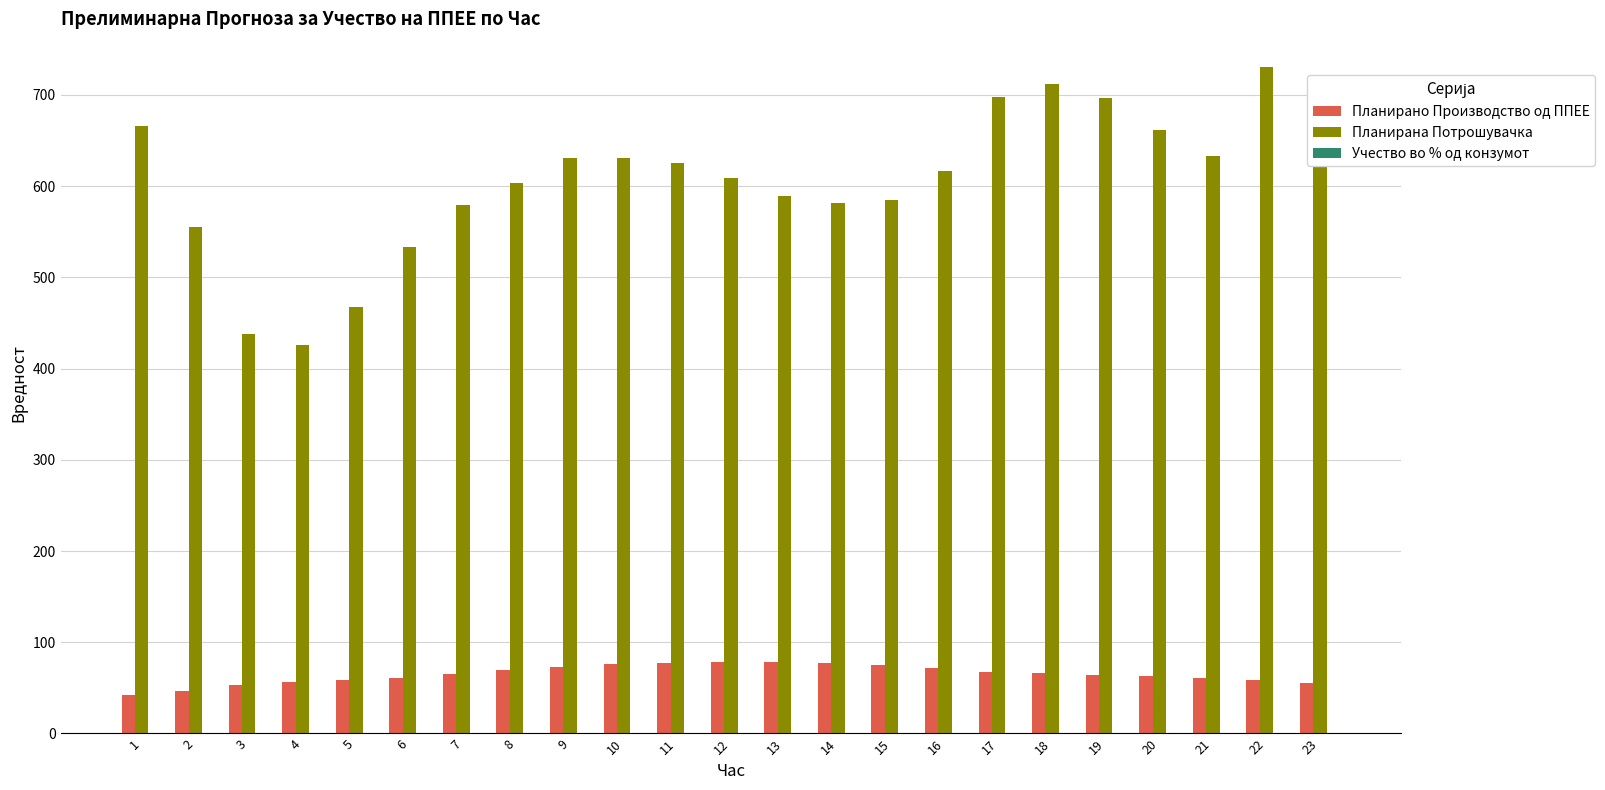

What is the maximum value for Планирано Производство од ППЕЕ?

78.0